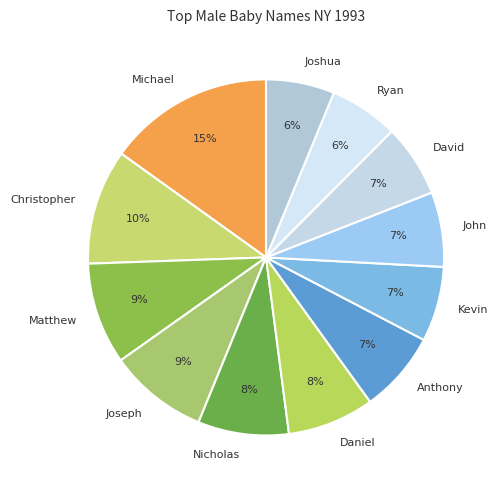

The Joseph slice represents 9% of the pie. True or false?

True